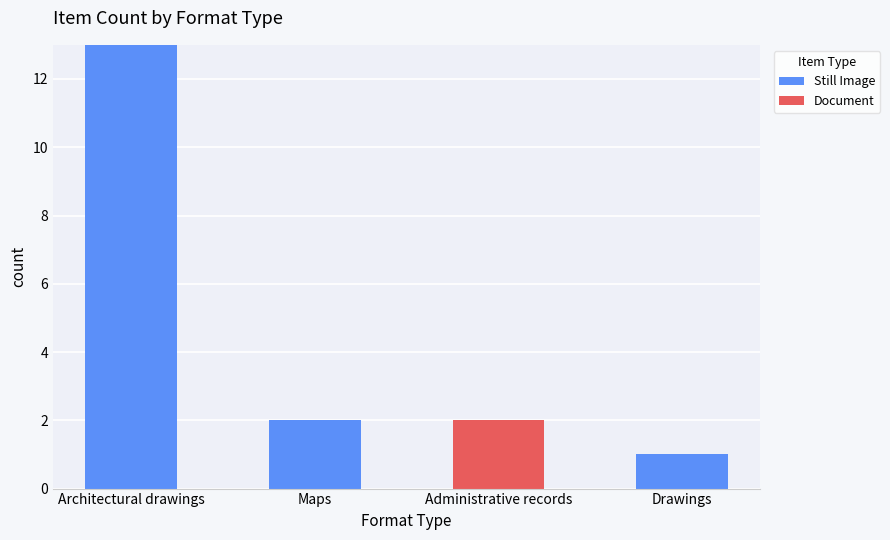

What is the highest value of the Still Image series?

13